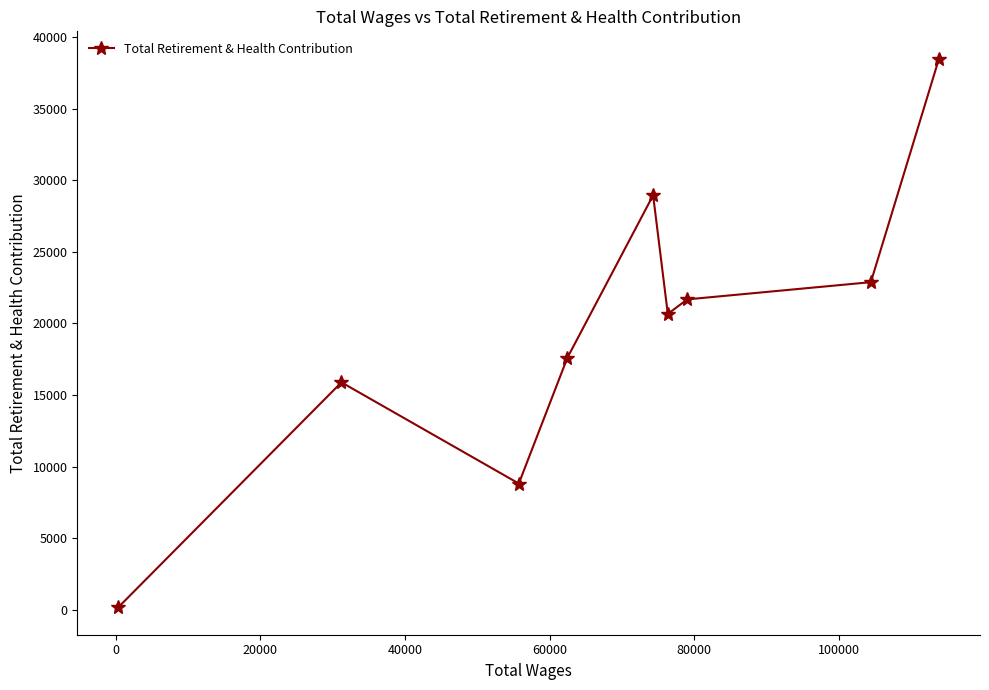

What is the greatest value displayed?

38490